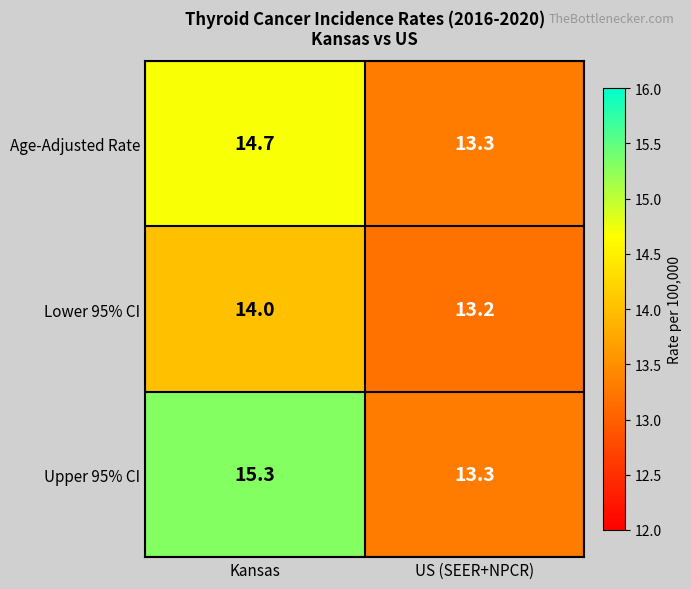

Rank the series by their average value, from lowest to highest.

Lower 95% CI, Age-Adjusted Rate, Upper 95% CI